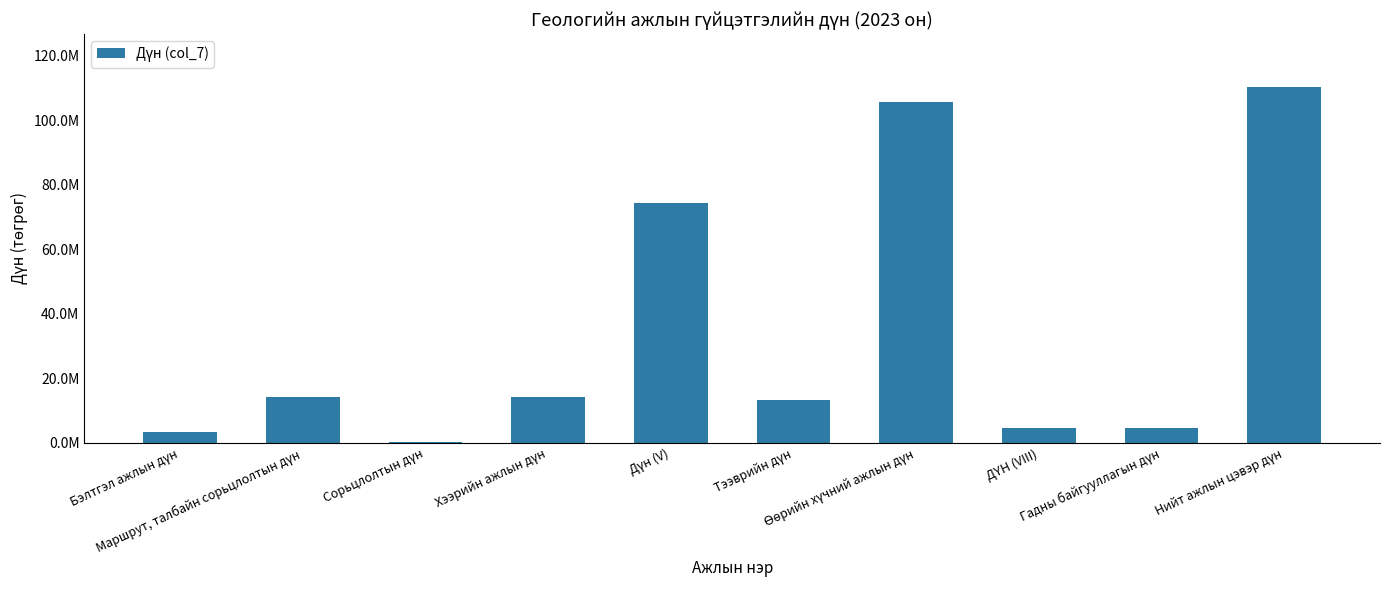

What is the value of the 1st bar from the left?

3360000.0